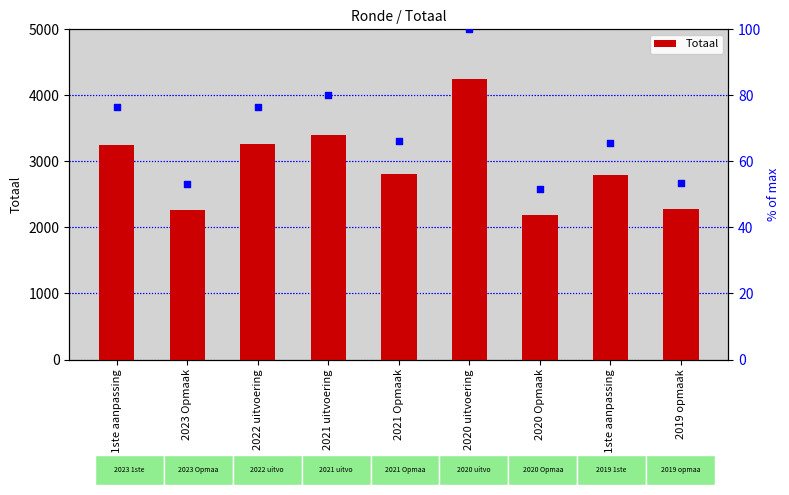

Is the value of % of max at 2019 opmaak greater than the value of Totaal at 2019 opmaak?

No